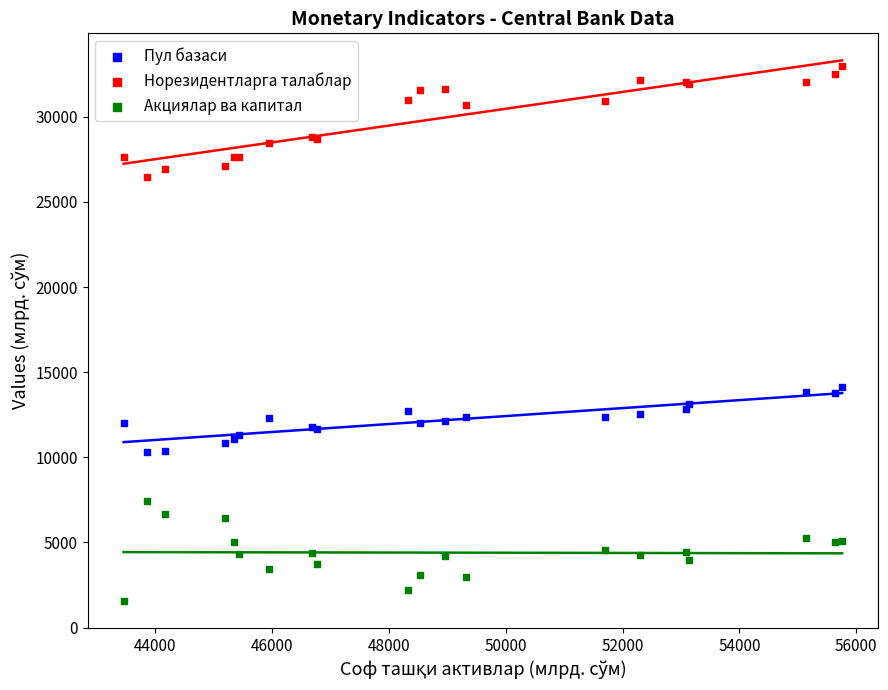

Which series reaches the maximum Y coordinate?

Норезидентларга талаблар